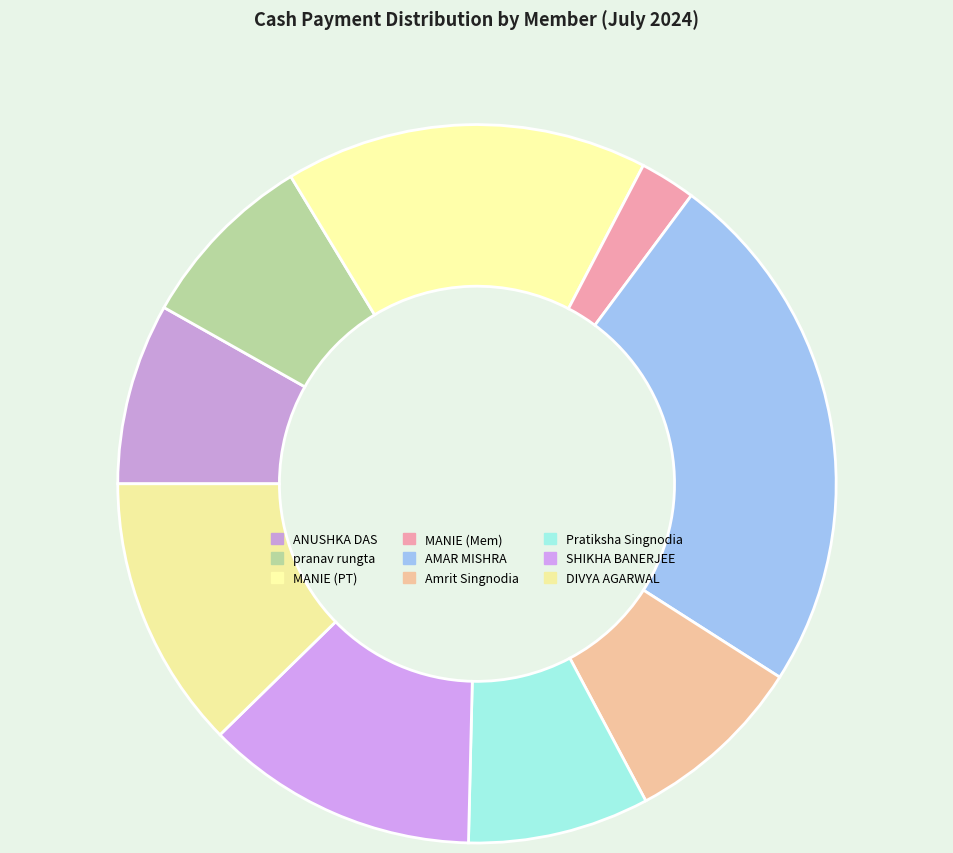

Does any single category account for the majority?

No